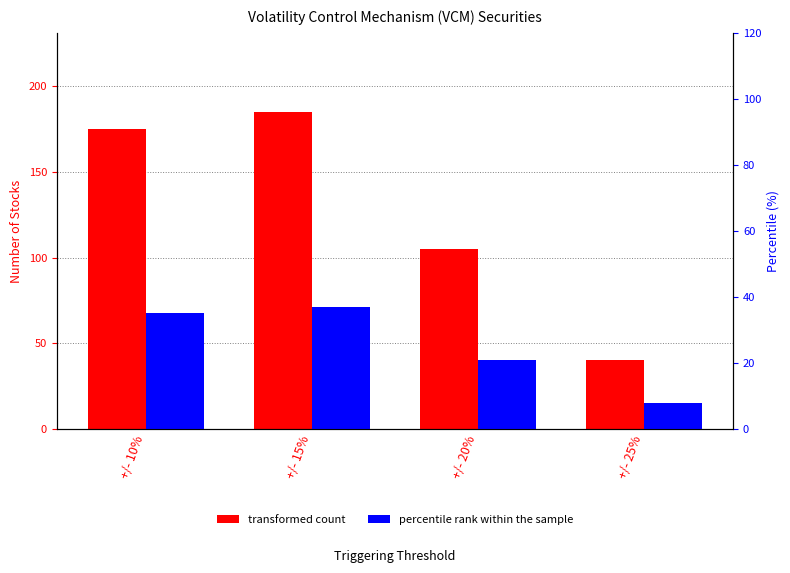

How many bars are there in total?

8